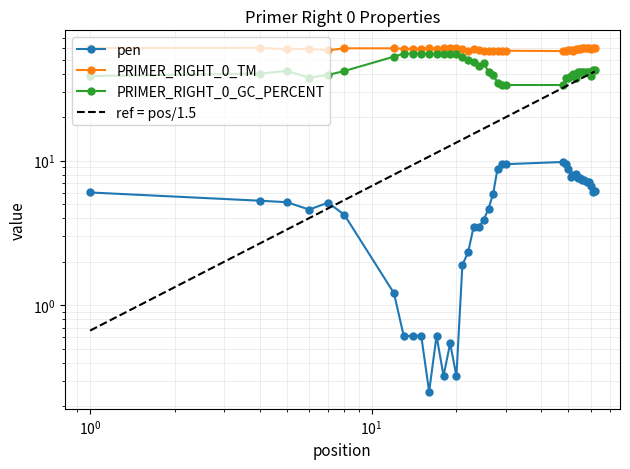

Does the chart have visible grid lines?

Yes